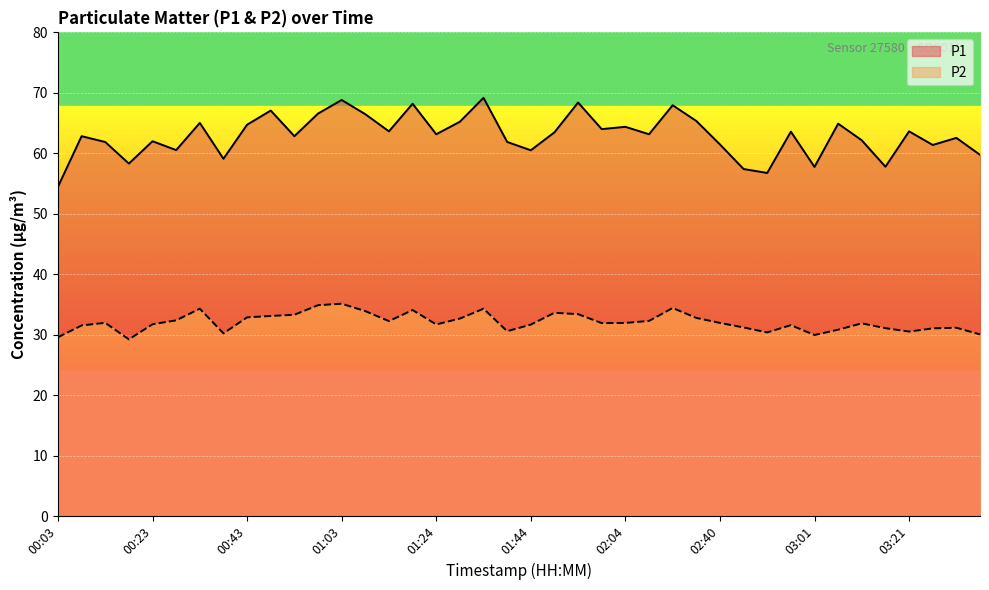

At which category is the sum across all series the highest?

01:03